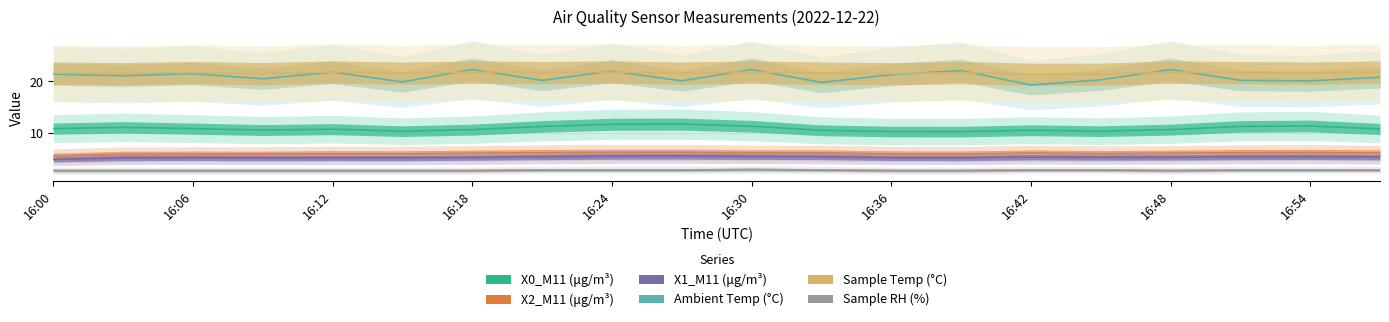

Count the Sample Temp (°C) values in the range 21 to 22.

20